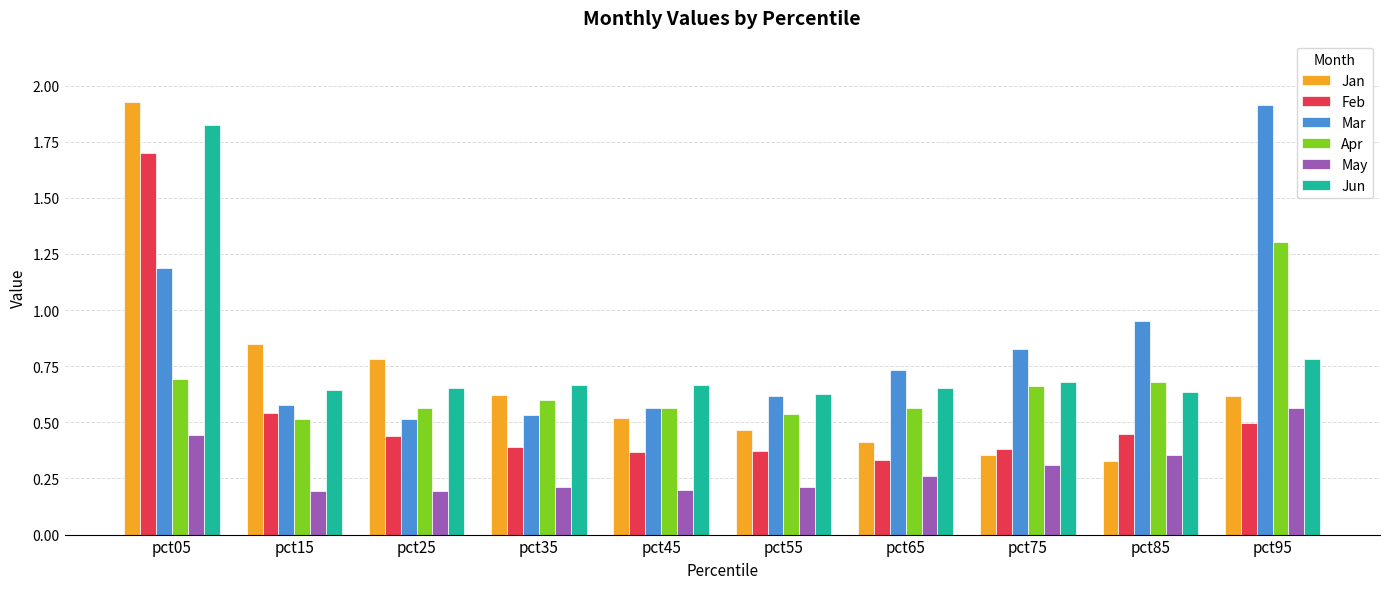

At which label is Mar closest to 1?

pct85